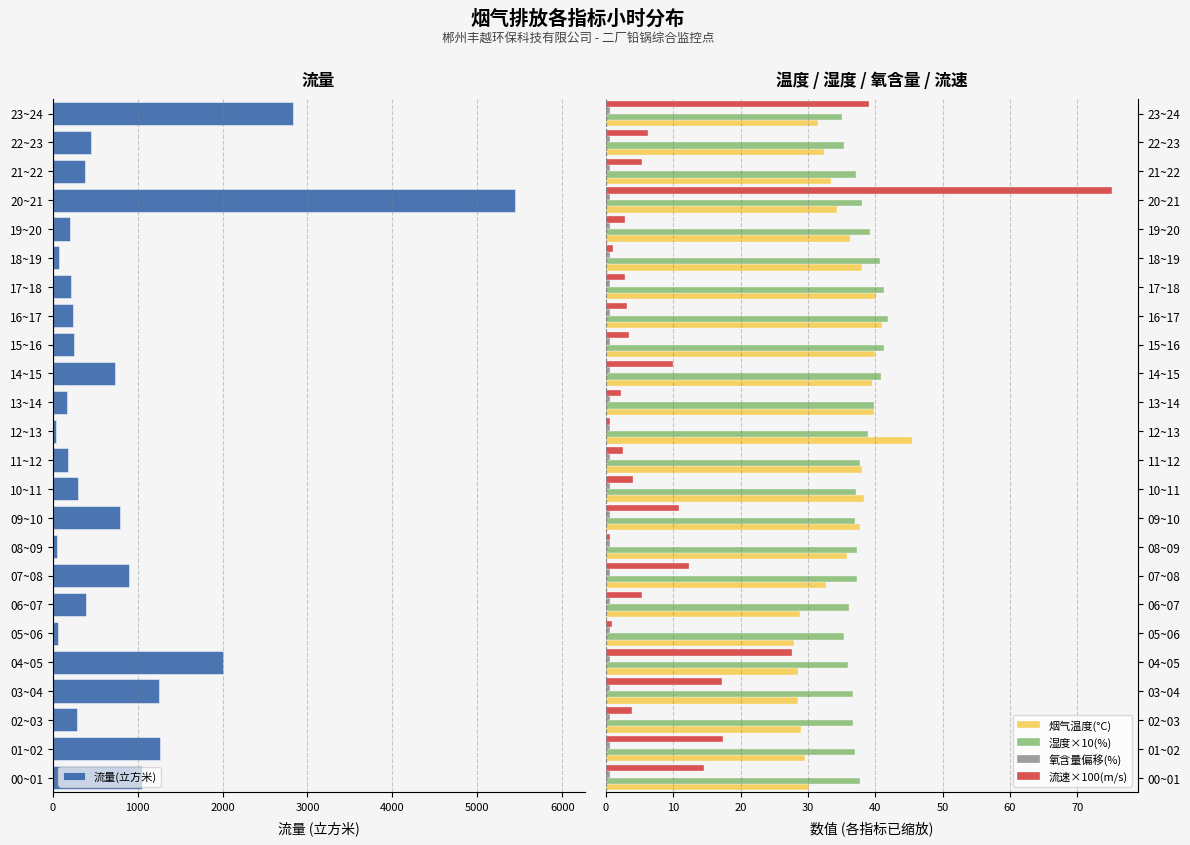

What is the difference between the second highest and minimum values in the 烟气温度(°C) series?

13.1